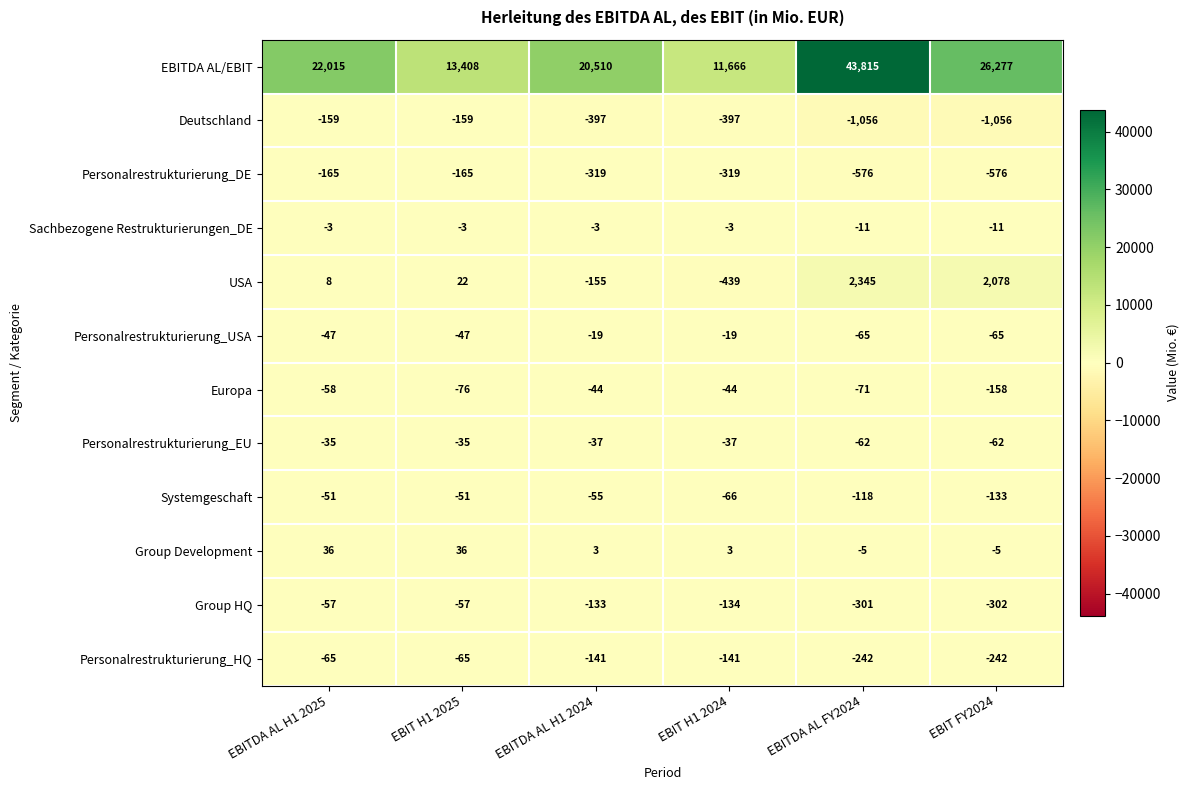

What is the average value of the USA series?

643